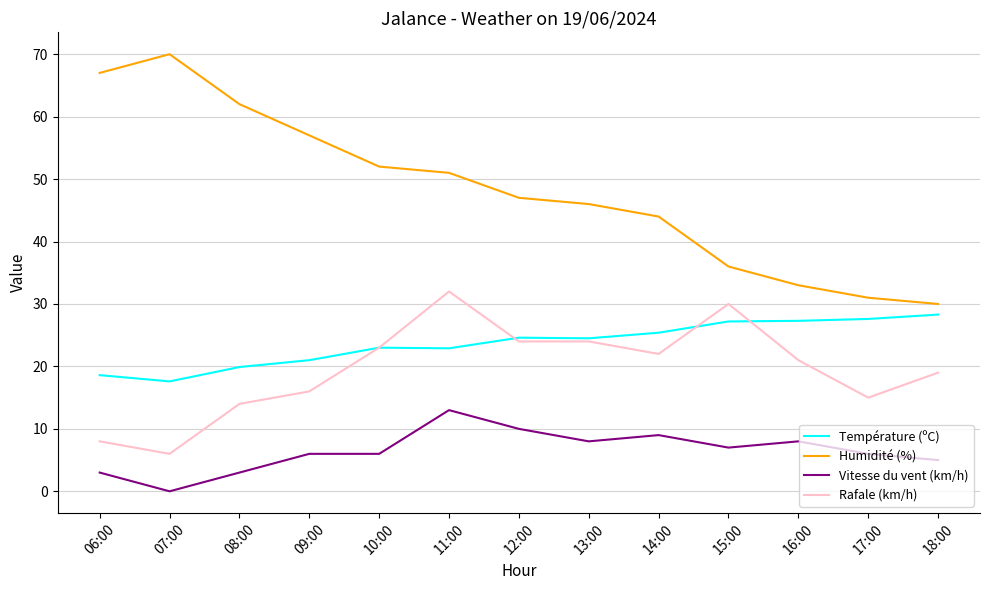

The value of Humidité (%) at 07:00 is 70.0. True or false?

True